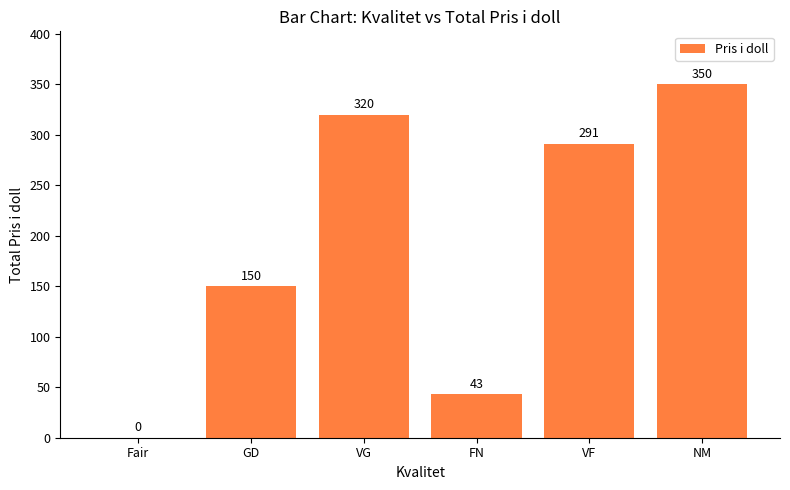

True or false: the data shows 150 at GD.

True